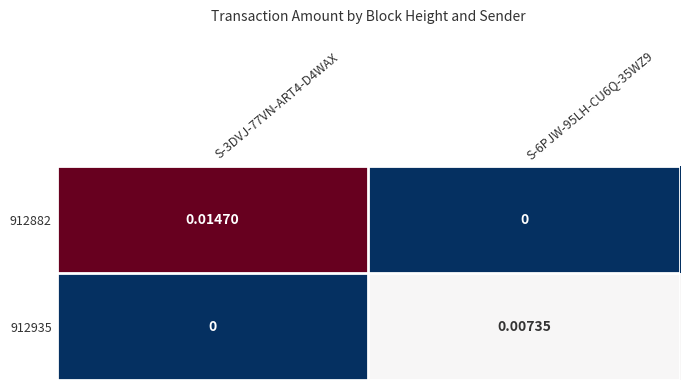

How many series are shown in this chart?

2